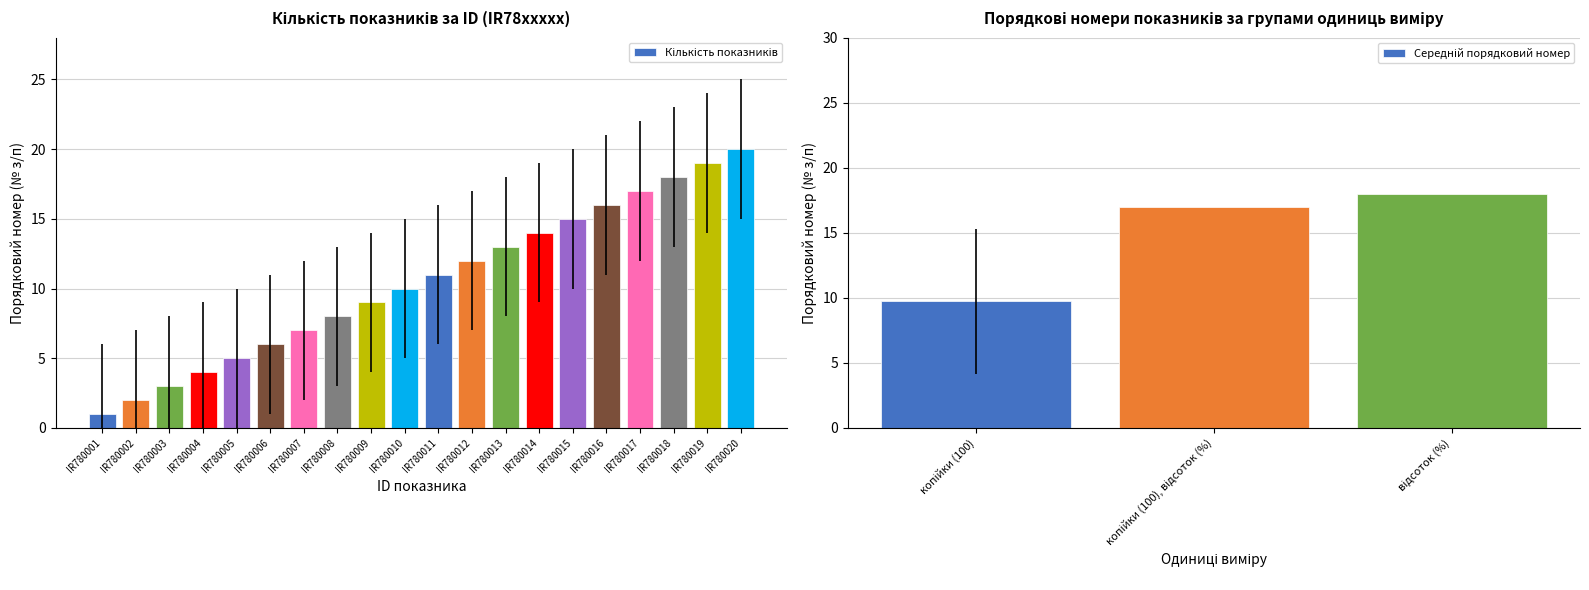

True or false: the data shows 9 at IR780009.

True